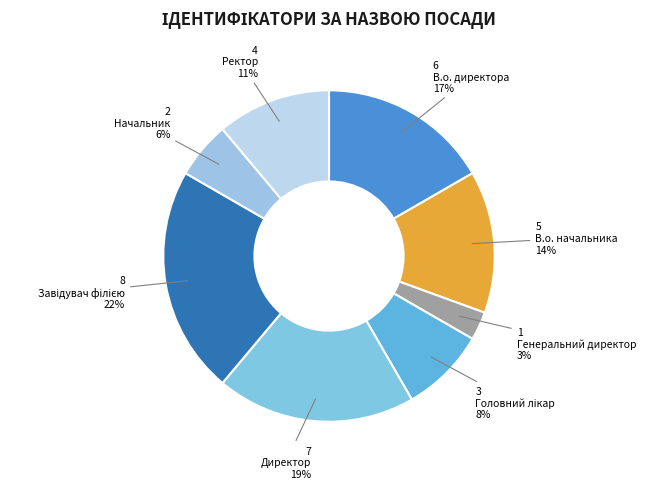

How many segments does this pie chart have?

8